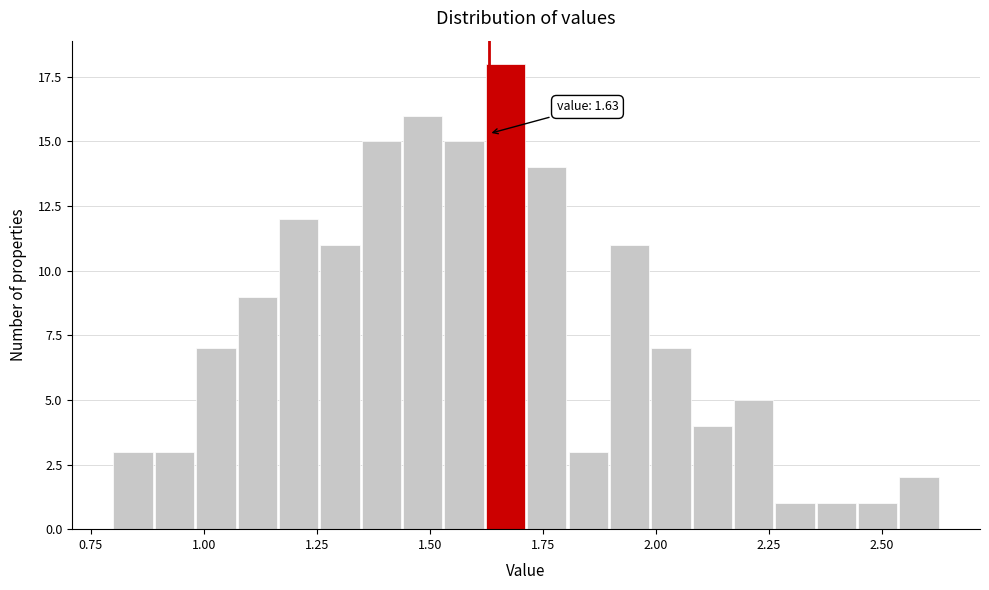

Around what value on the x-axis is the tallest bar? Give the approximate position of its centre, as read against the axis.

1.65